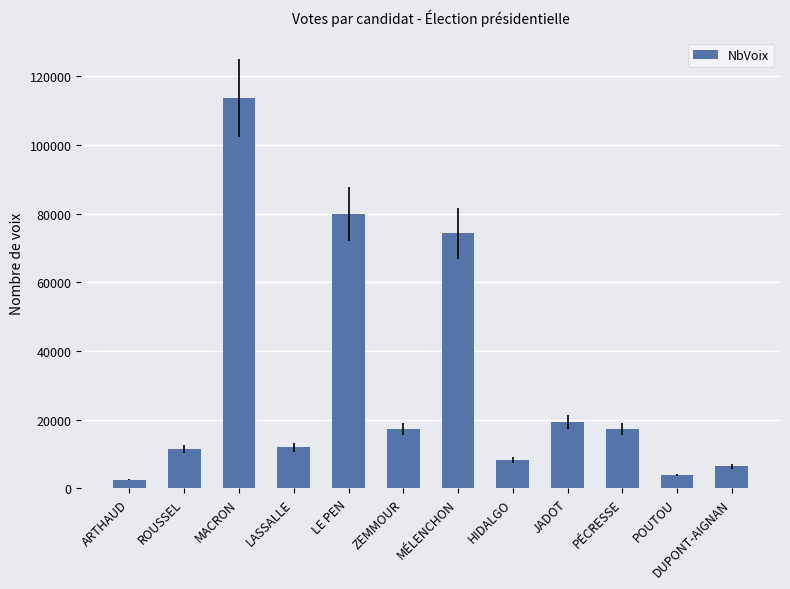

What is the difference between the maximum and second lowest values?

109761